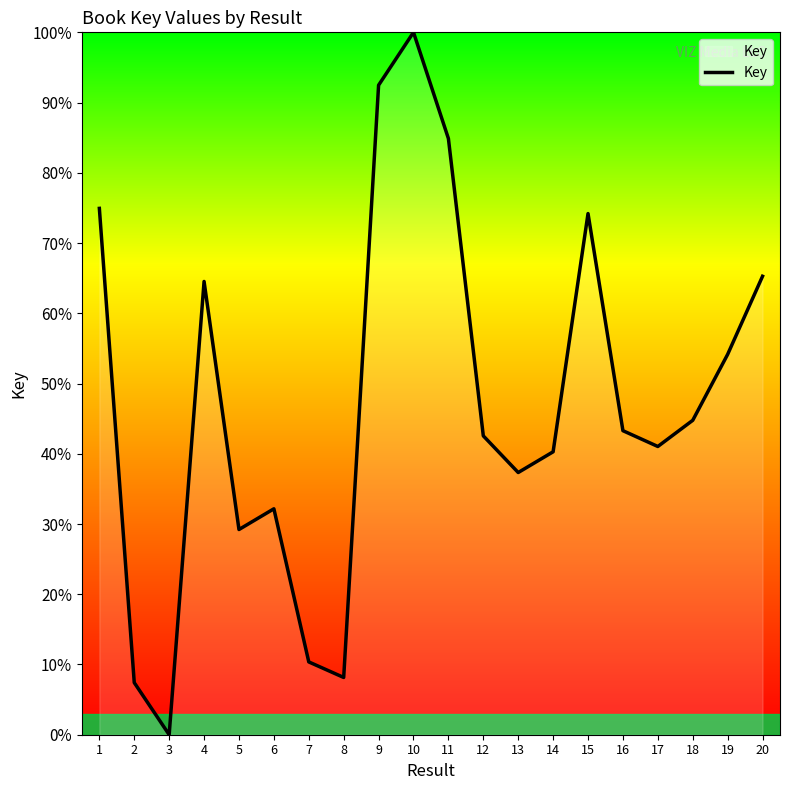

Reading left to right, transcribe all the data shown in this chart.

1=74.9	2=7.4	3=0.0	4=64.5	5=29.2	6=32.2	7=10.4	8=8.2	9=92.5	10=100.0	11=84.9	12=42.5	13=37.3	14=40.3	15=74.2	16=43.3	17=41.0	18=44.8	19=54.1	20=65.3